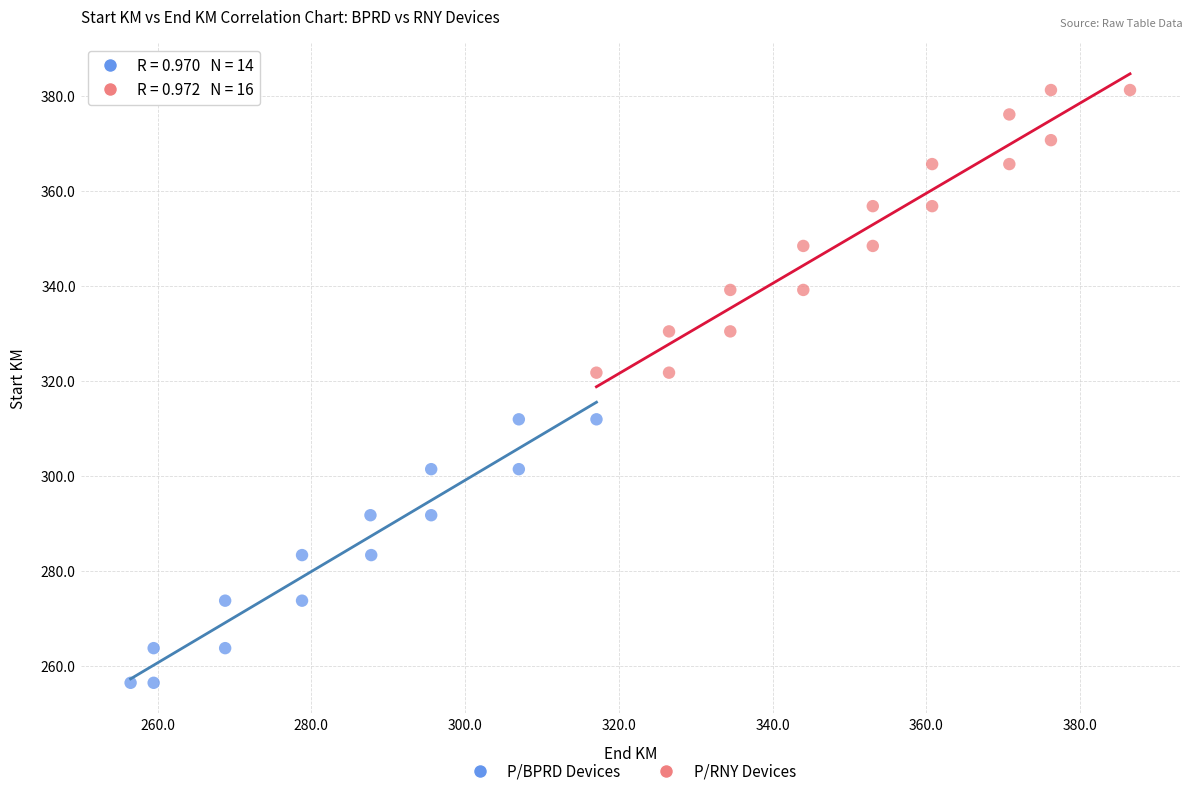

Which series reaches the minimum Y coordinate?

P/BPRD Devices